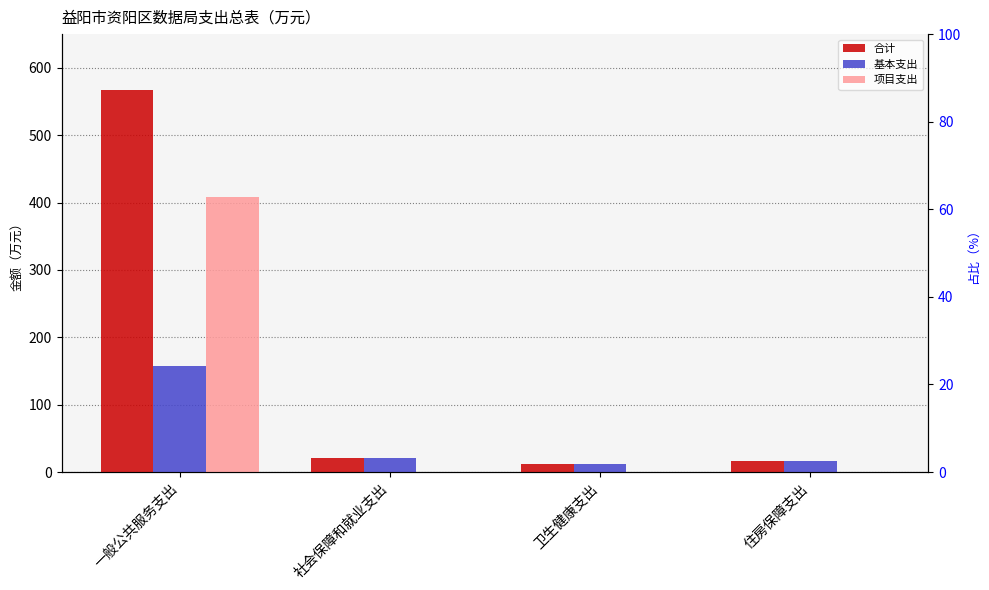

Which has a higher value, 社会保障和就业支出 or 卫生健康支出?

社会保障和就业支出